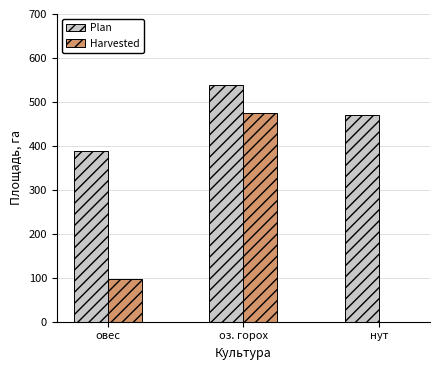

Reading left to right, transcribe all the data shown in this chart.

Plan: 388.2	538.8	470.3
Harvested: 98.2	474.8	0.0